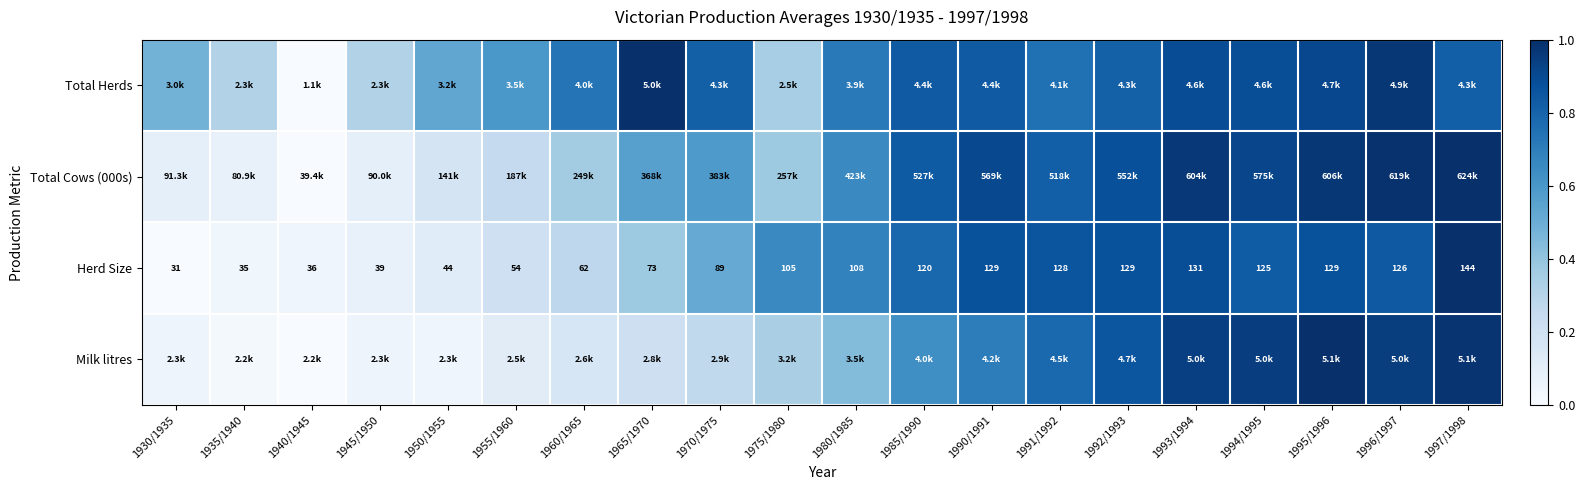

At how many categories does at least one series exceed 0?

20